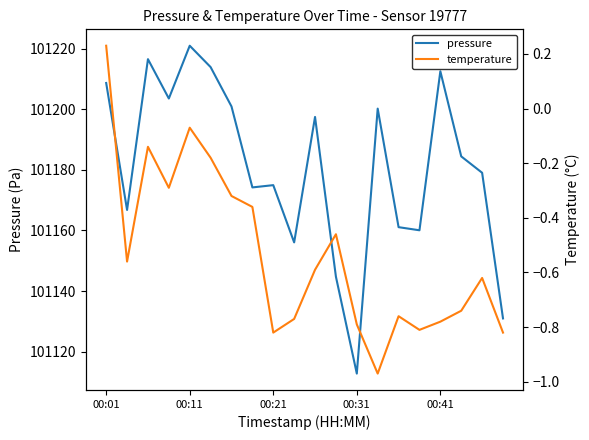

What is the maximum value for temperature?

0.2